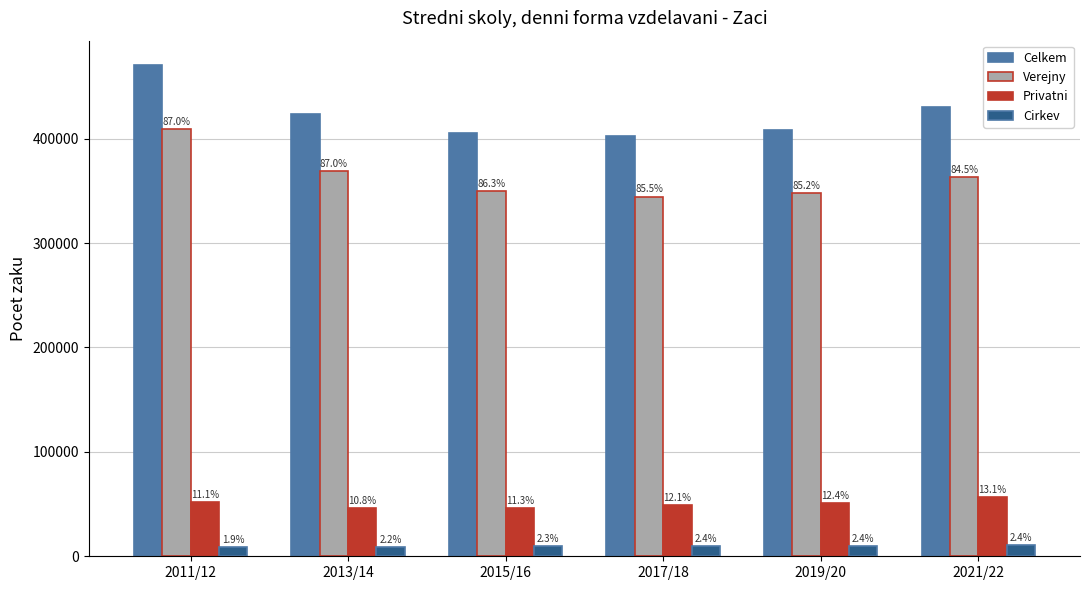

What are all the series names shown in the legend?

Celkem, Verejny, Privatni, Cirkev